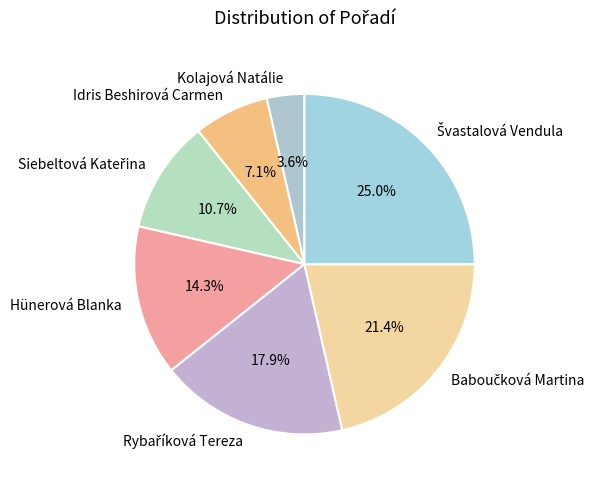

Is there any slice that represents more than half of the pie?

No